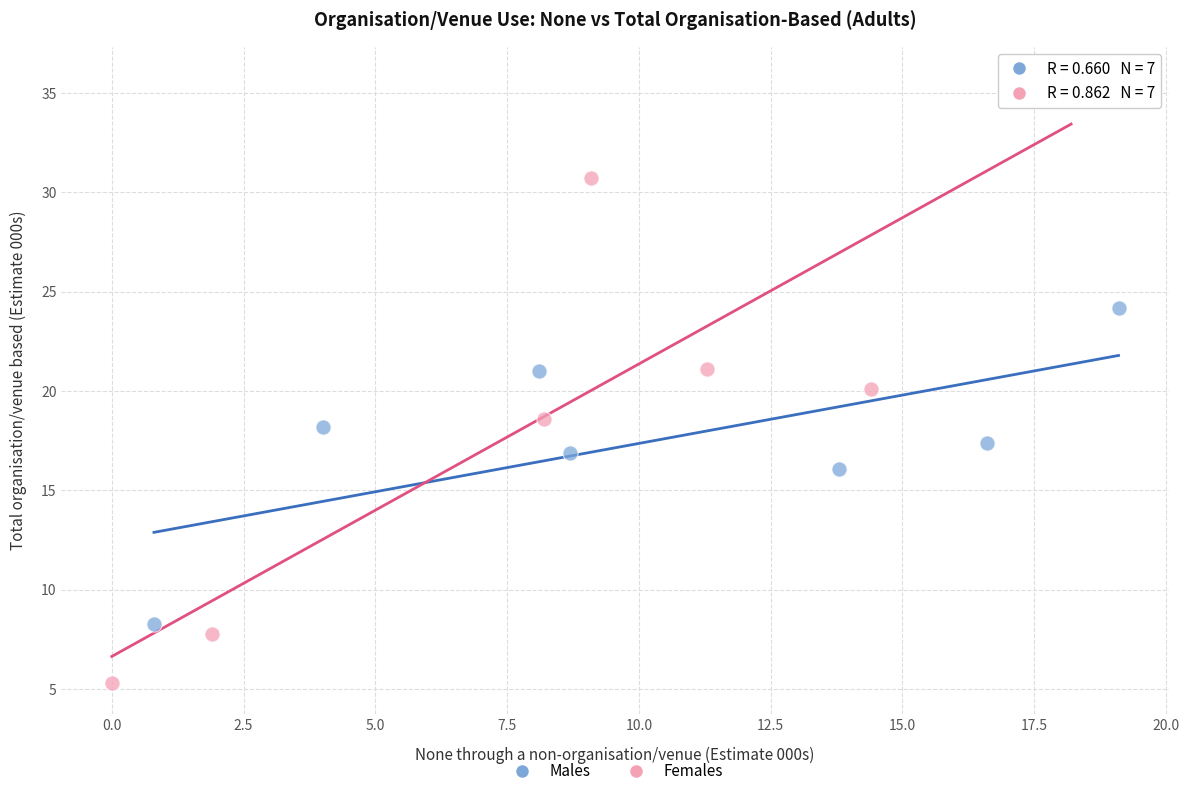

Which series contains the highest Y value?

Females